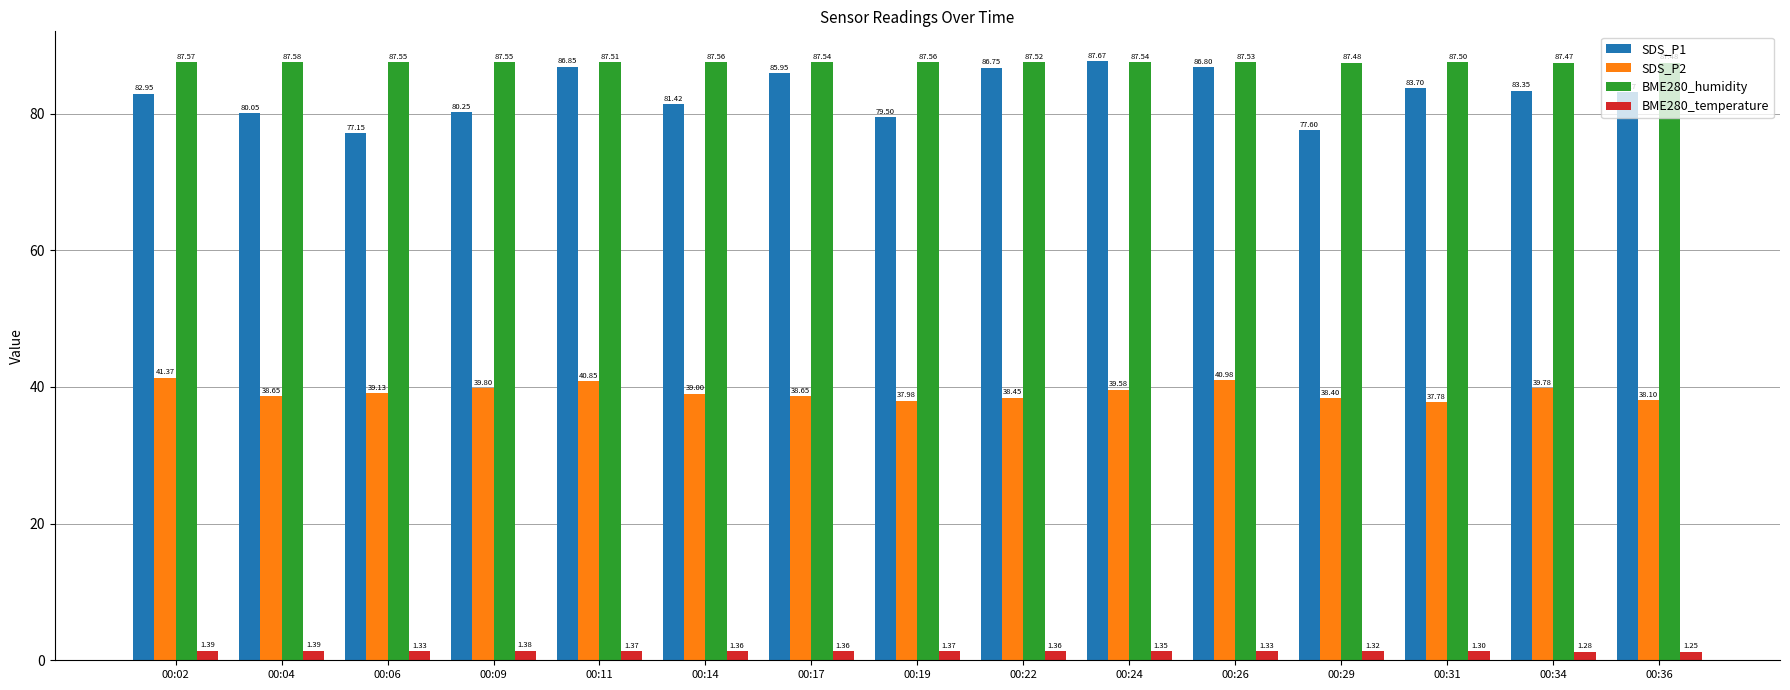

Rank the series by their maximum value, from highest to lowest.

SDS_P1, BME280_humidity, SDS_P2, BME280_temperature